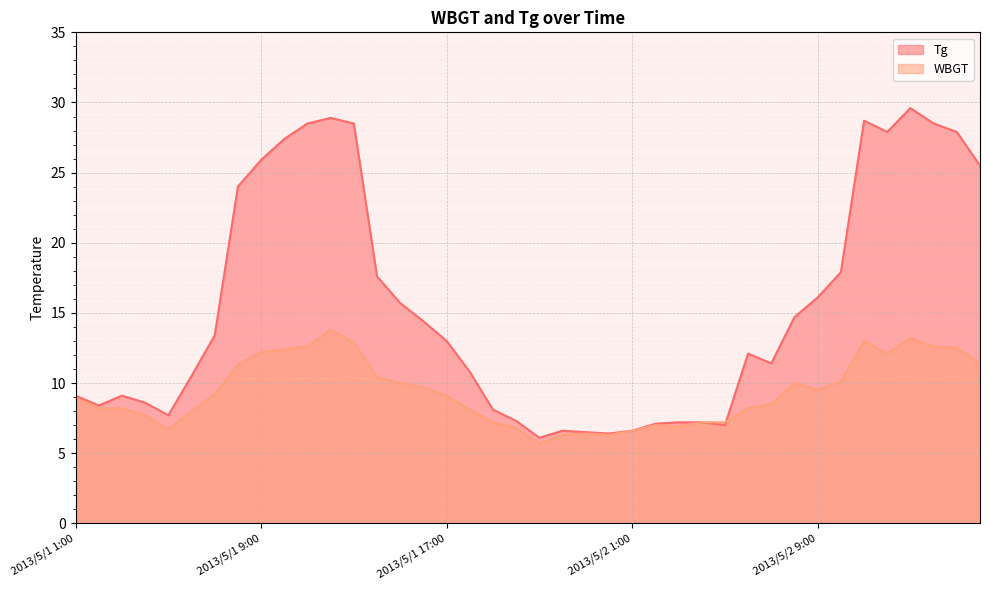

What is the approximate value of Tg at 2013/5/1 18:00?

10.8